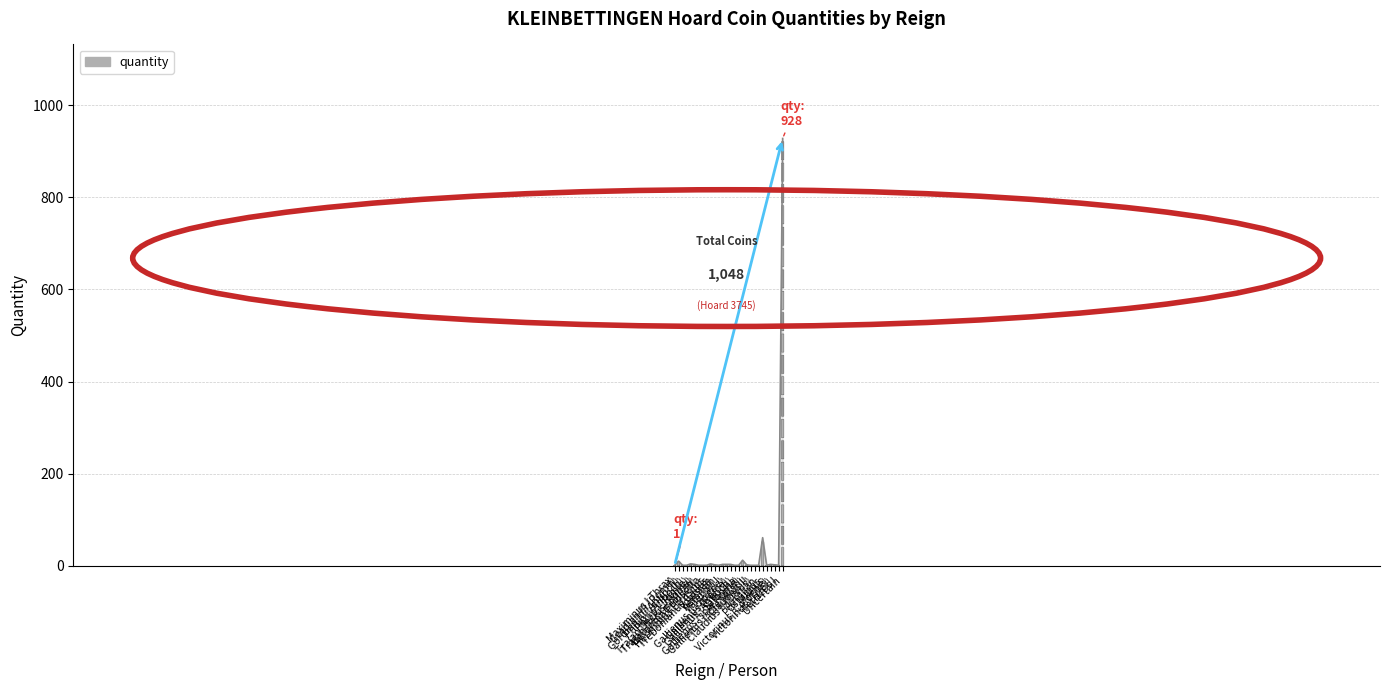

What is the difference between the values at Valerian I and Marius?

2